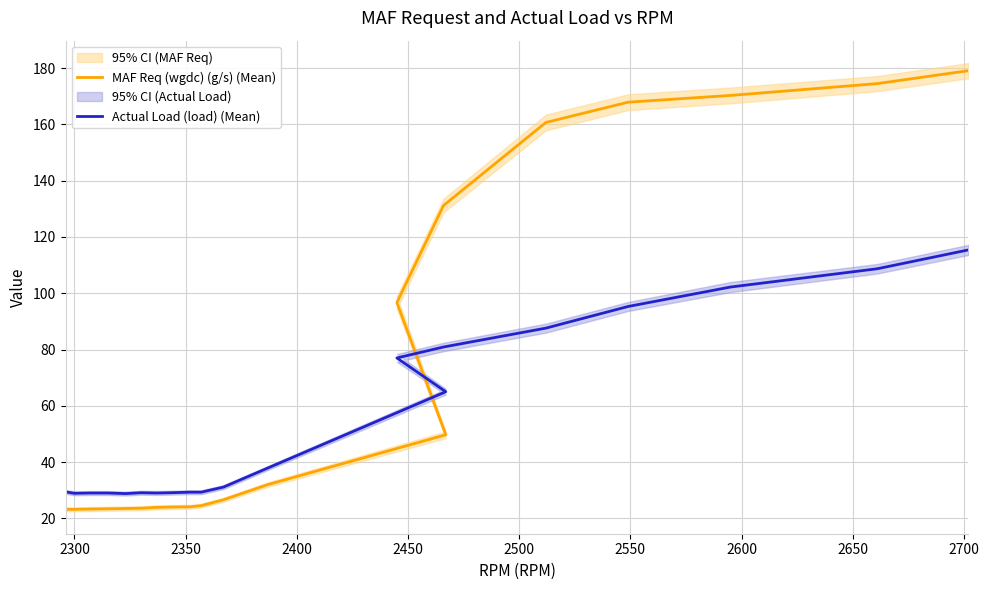

After their last crossing, which series has the higher values: Actual Load (load) (Mean) or MAF Req (wgdc) (g/s) (Mean)?

MAF Req (wgdc) (g/s) (Mean)